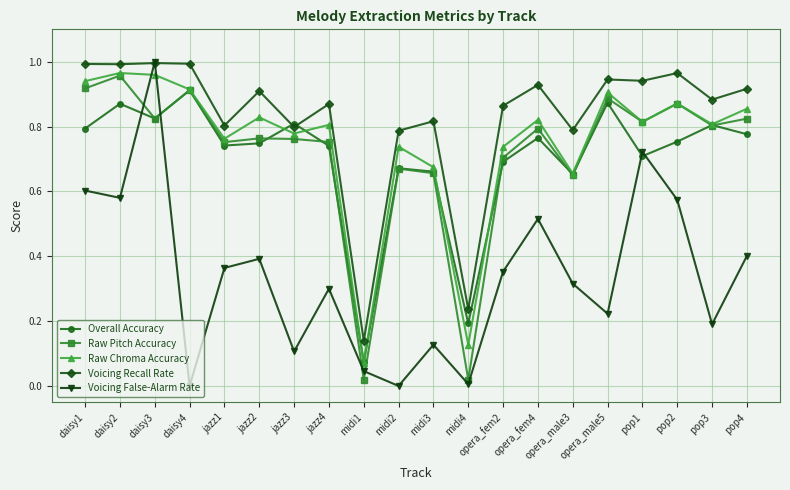

Is this an area chart (filled region under the line)?

No